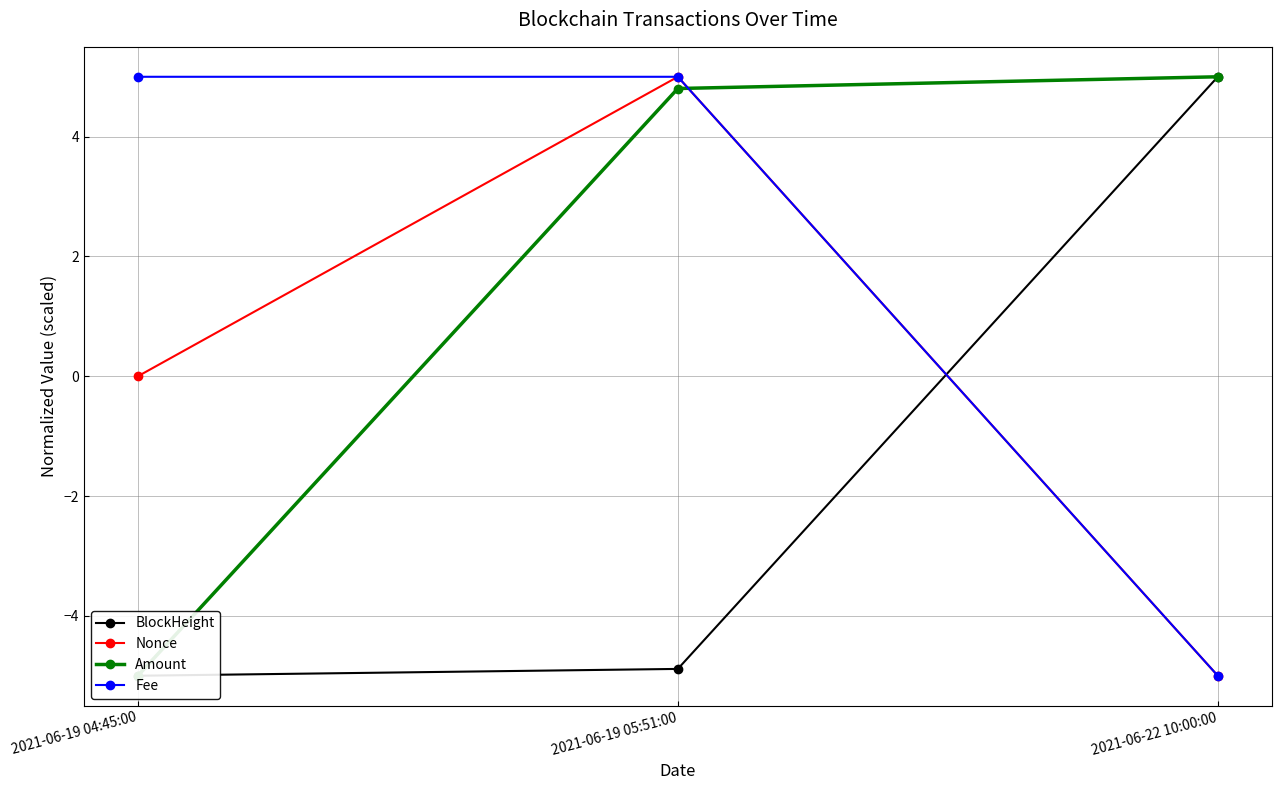

At which label does Fee reach its minimum?

2021-06-22 10:00:00